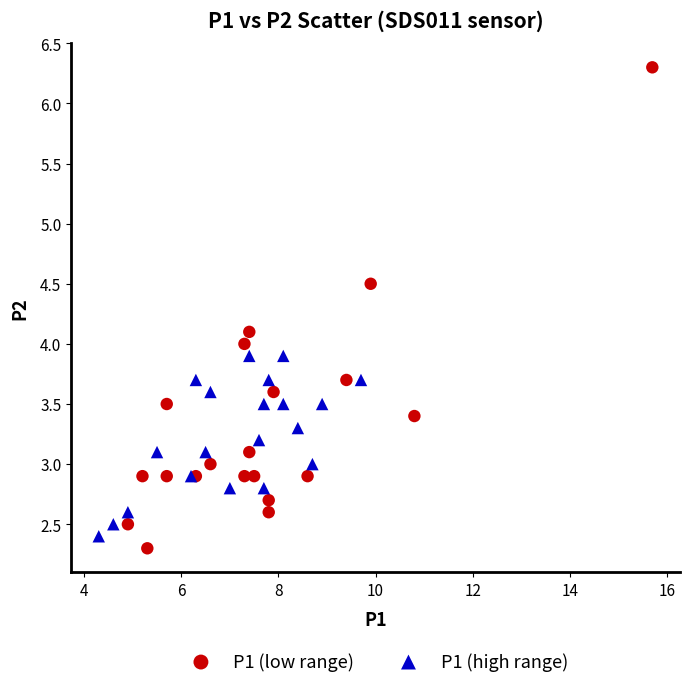

What are all the series names shown in the legend?

P1 (low range), P1 (high range)